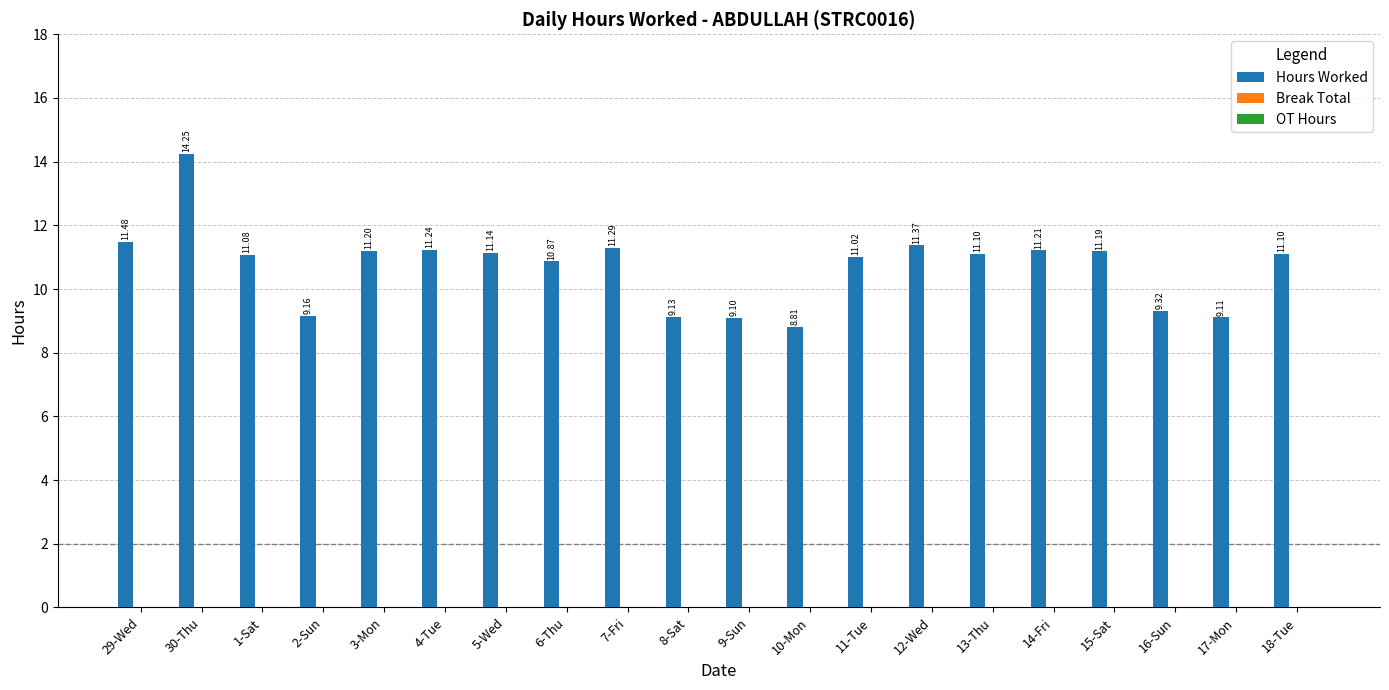

What is the ratio of the value at 18-Tue to the value at 12-Wed?

1.0